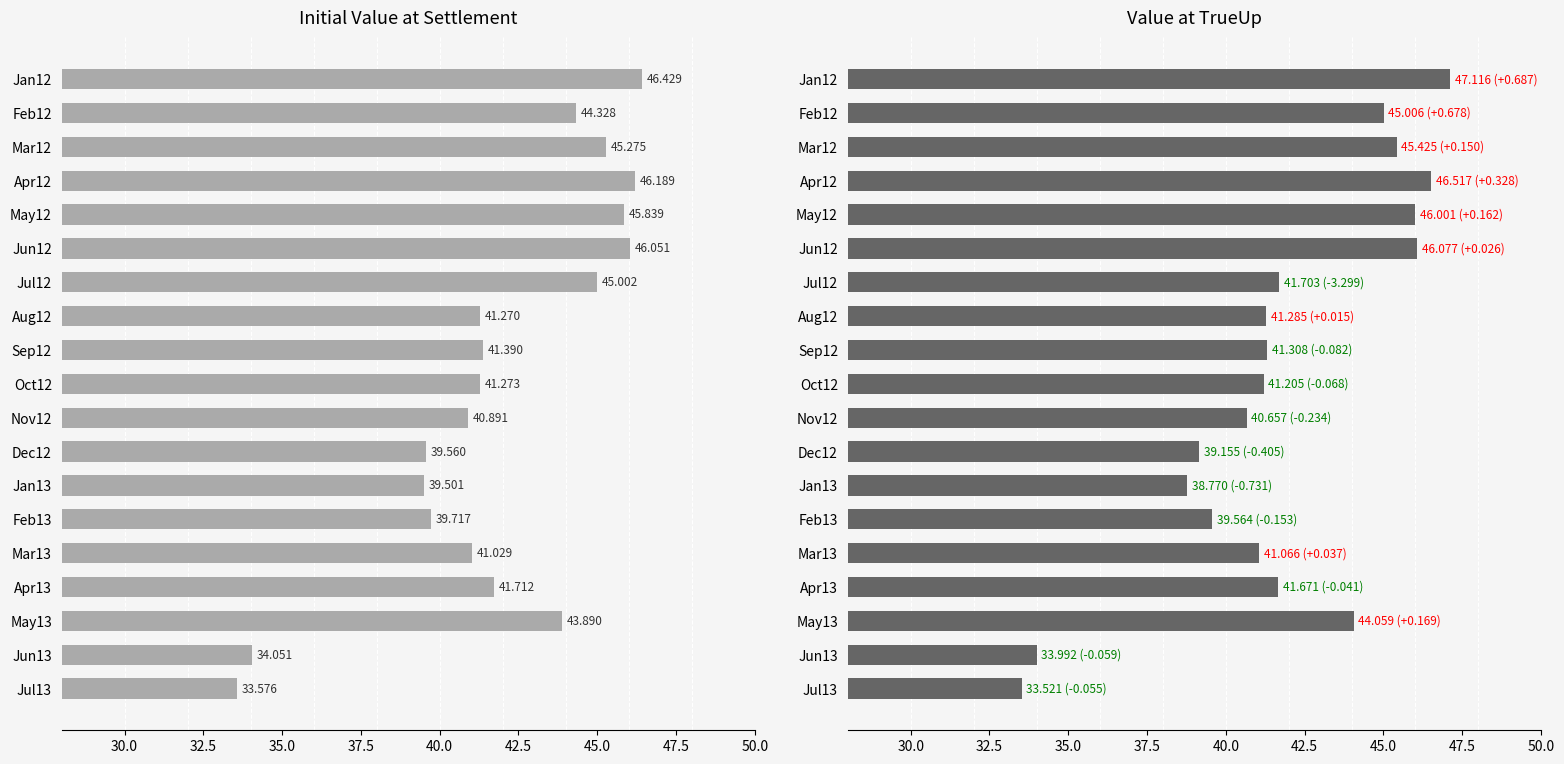

What is the difference between the maximum and second lowest values in the Initial Value at Settlement series?

12.4